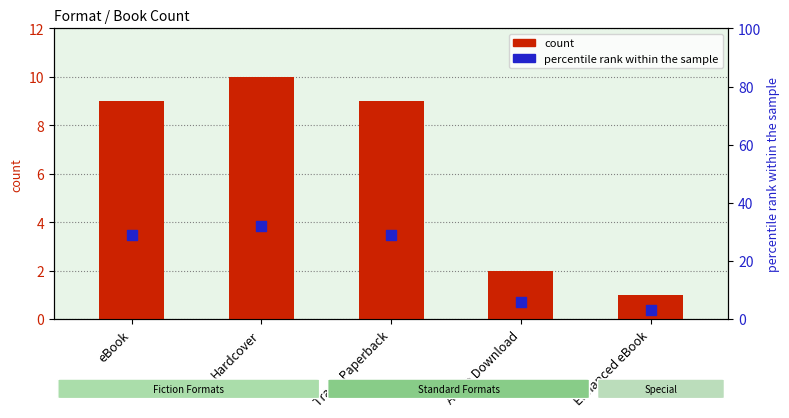

At how many categories does at least one series exceed 24?

3